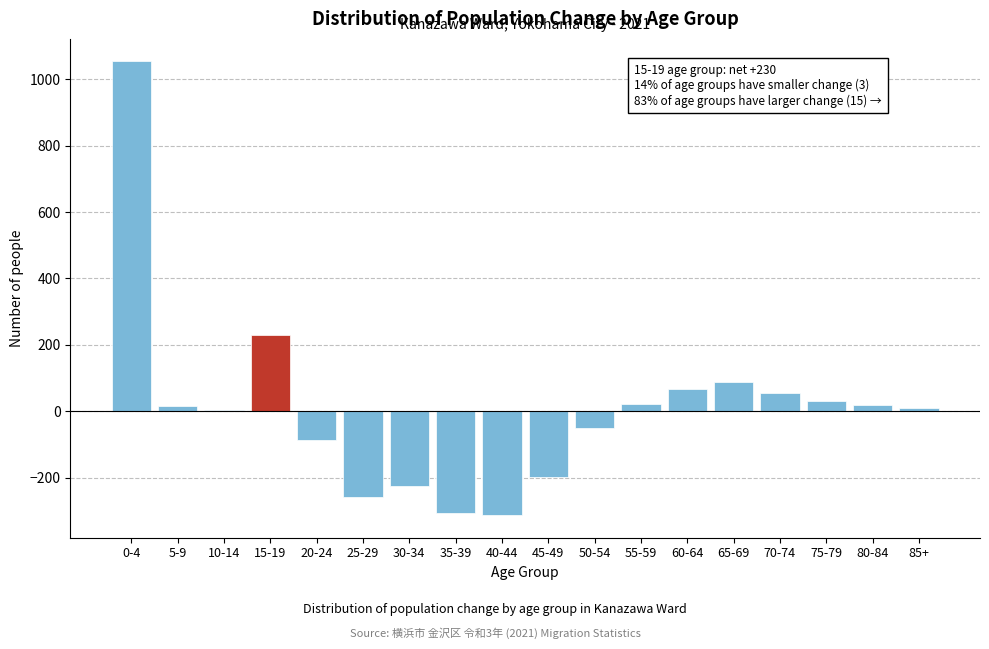

True or false: the data shows -305 at 35-39.

True